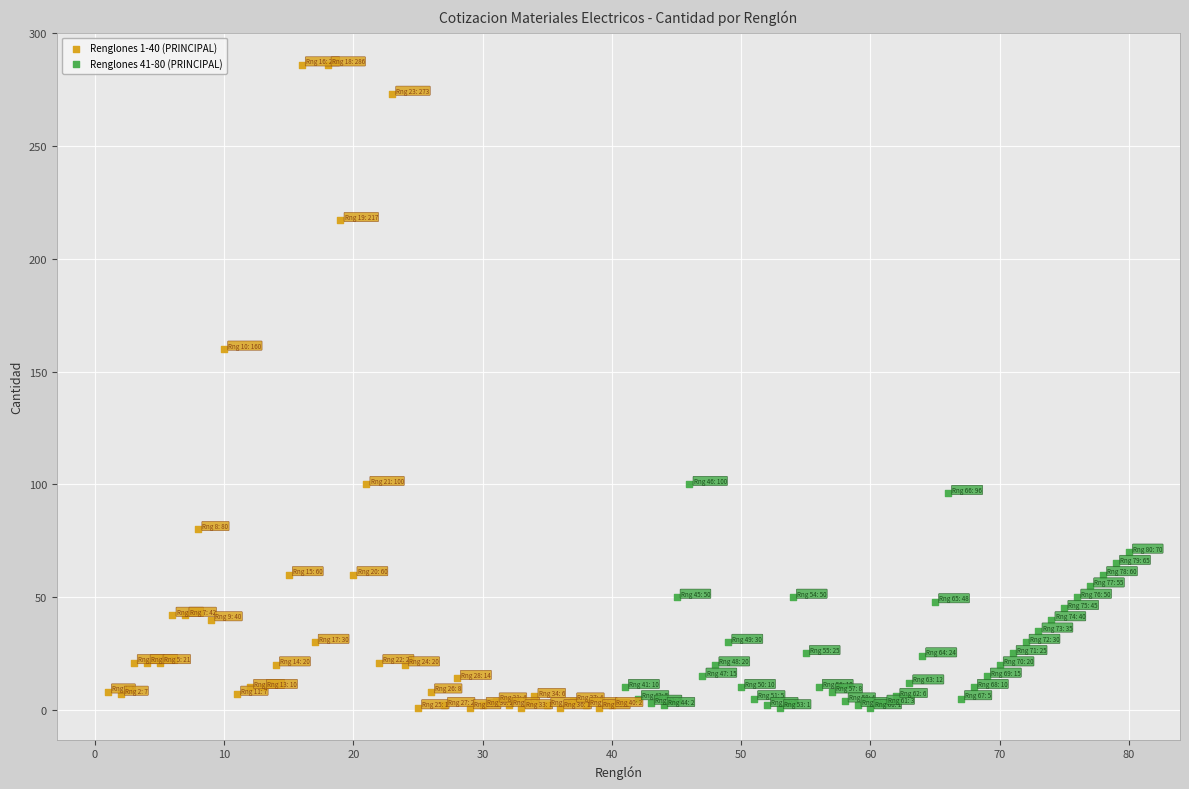

Which series contains the highest Y value?

Renglones 1-40 (PRINCIPAL)